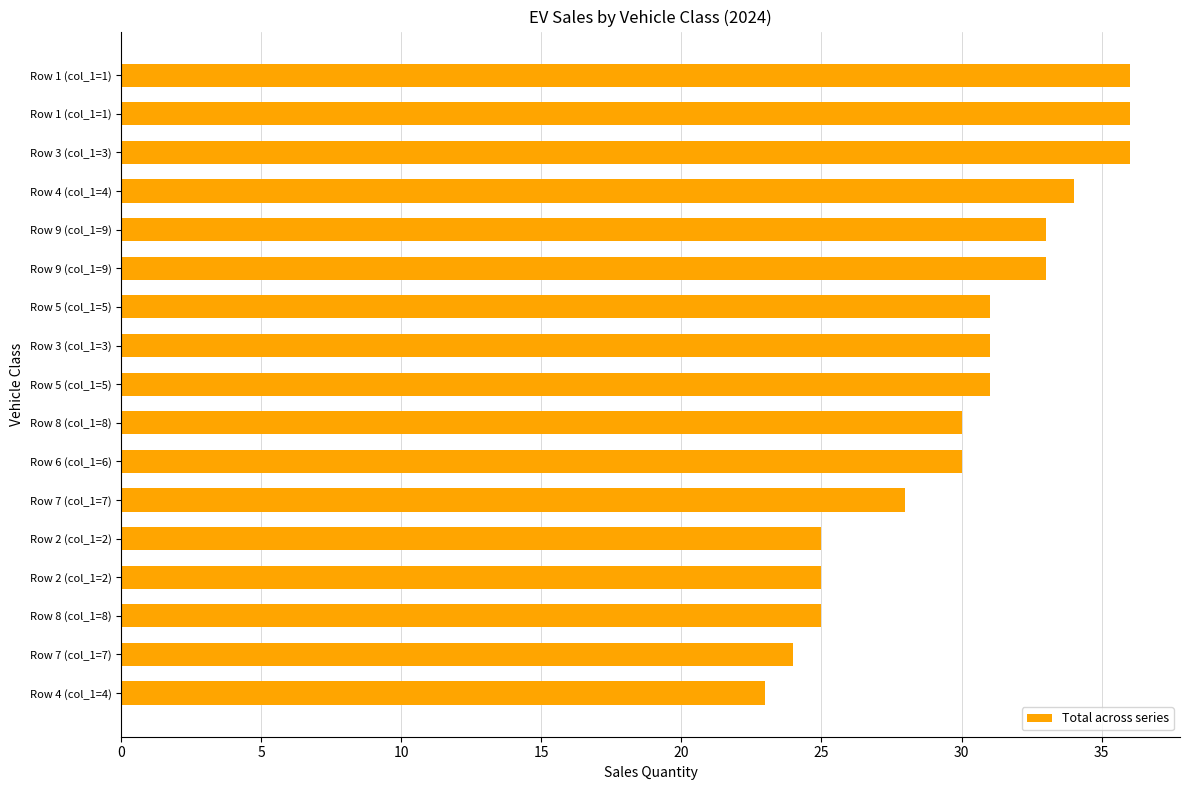

What is the difference between the maximum and minimum values?

13